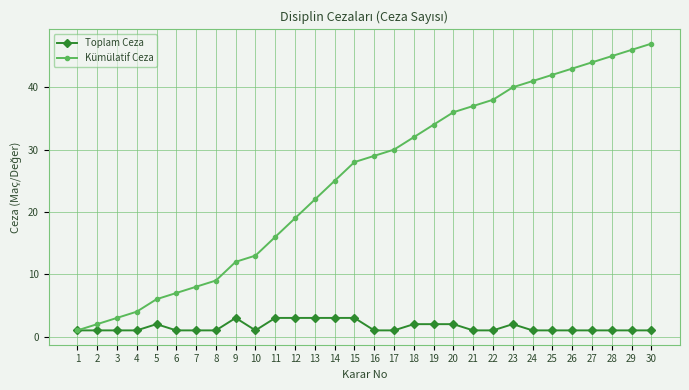

What is the greatest value displayed?

47